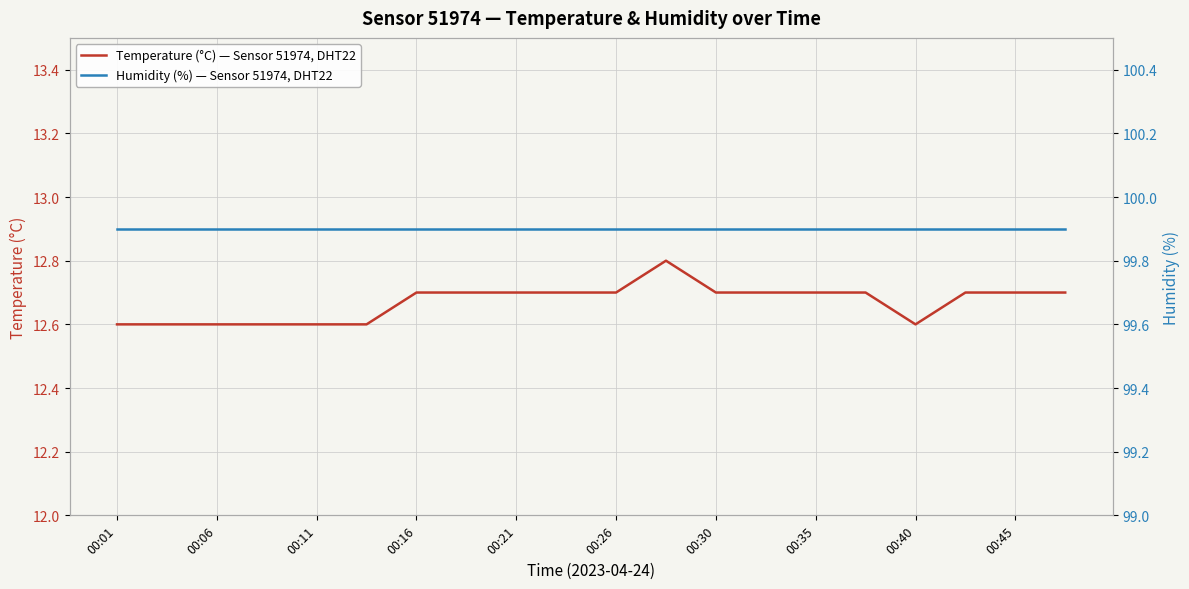

Reading left to right, what are all the values shown in this chart?

Temperature (°C) — Sensor 51974, DHT22: 12.6	12.6	12.6	12.6	12.6	12.6	12.7	12.7	12.7	12.7	12.7	12.8	12.7	12.7	12.7	12.7	12.6	12.7	12.7	12.7
Humidity (%) — Sensor 51974, DHT22: 99.9	99.9	99.9	99.9	99.9	99.9	99.9	99.9	99.9	99.9	99.9	99.9	99.9	99.9	99.9	99.9	99.9	99.9	99.9	99.9